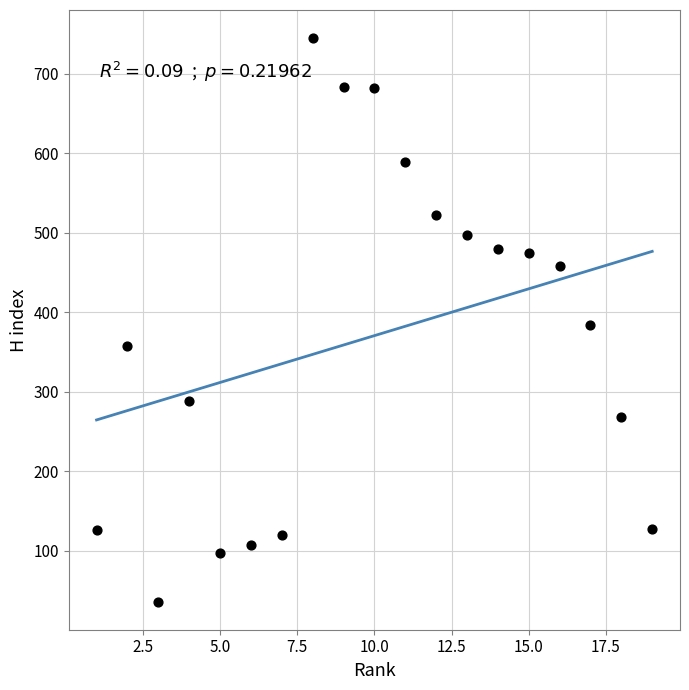

What is the range of X values (max minus min)?

18